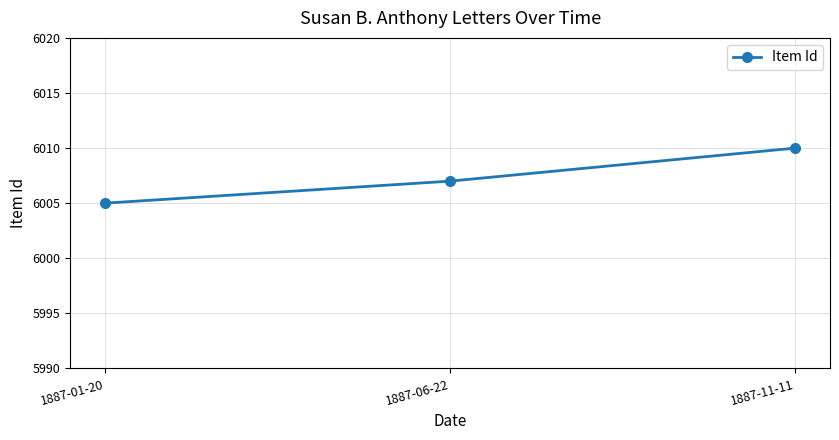

Reading left to right, extract all data points from this chart.

1887-01-20=6005	1887-06-22=6007	1887-11-11=6010